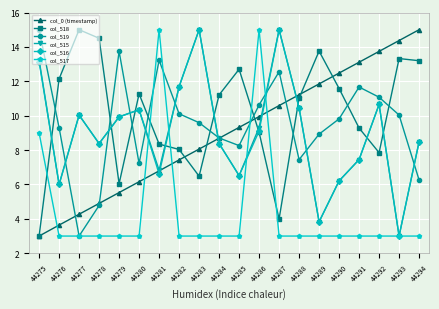

Is it true that col_515 equals 3.4 at 44294?

False